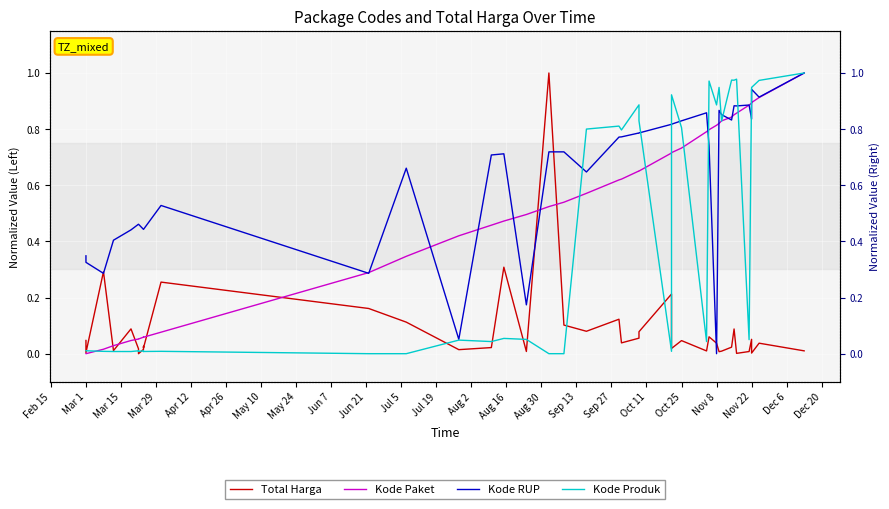

What is the label of the 27th point from the left?

Oct 25